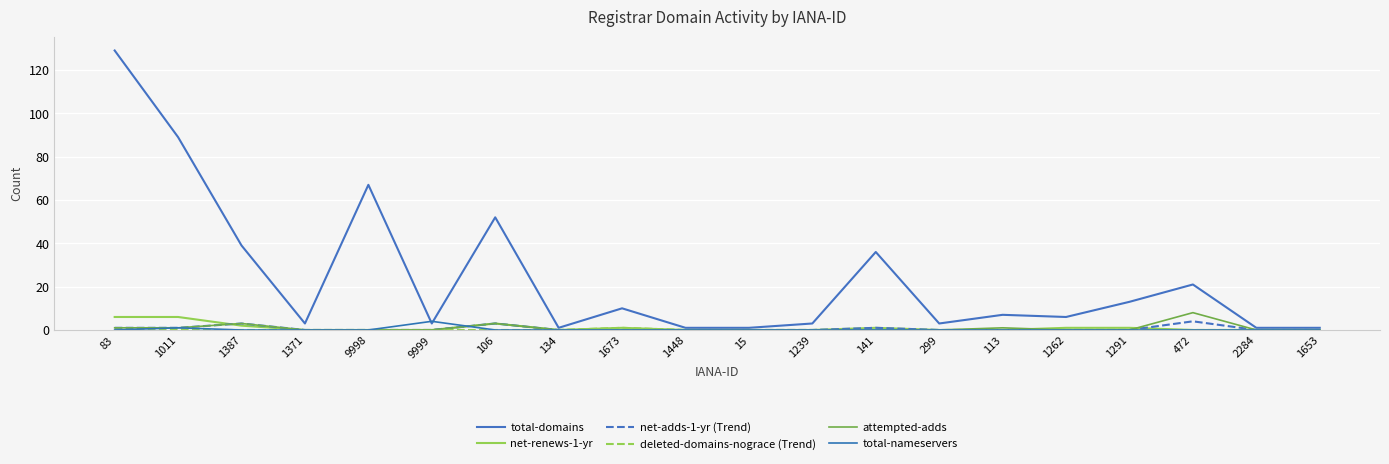

Is it true that total-nameservers equals -3 at 113?

False